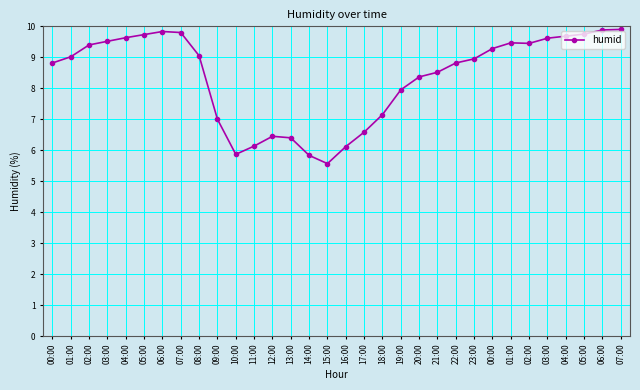

Reading left to right, extract all data points from this chart.

00:00=8.8	01:00=9.0	02:00=9.4	03:00=9.5	04:00=9.6	05:00=9.7	06:00=9.8	07:00=9.8	08:00=9.1	09:00=7.0	10:00=5.9	11:00=6.1	12:00=6.5	13:00=6.4	14:00=5.8	15:00=5.6	16:00=6.1	17:00=6.6	18:00=7.2	19:00=8.0	20:00=8.4	21:00=8.5	22:00=8.8	23:00=8.9	00:00=9.3	01:00=9.5	02:00=9.4	03:00=9.6	04:00=9.7	05:00=9.8	06:00=9.9	07:00=9.9